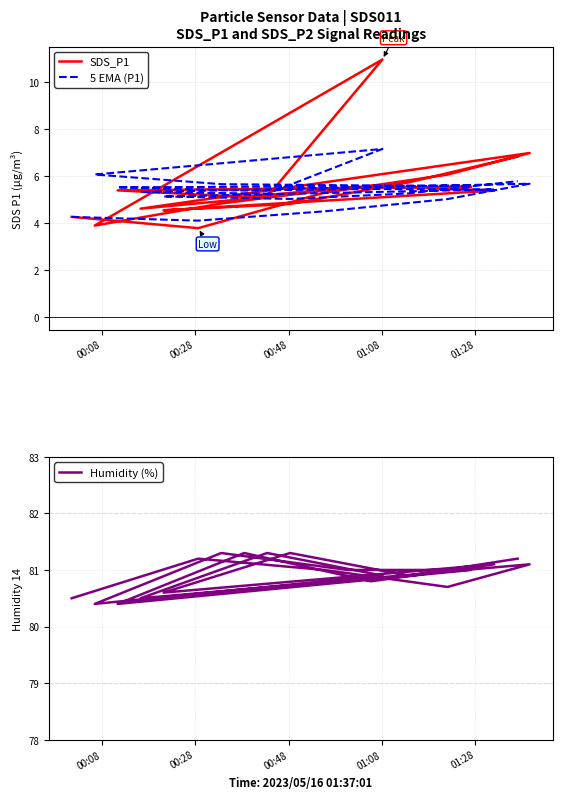

Is this an area chart (filled region under the line)?

No